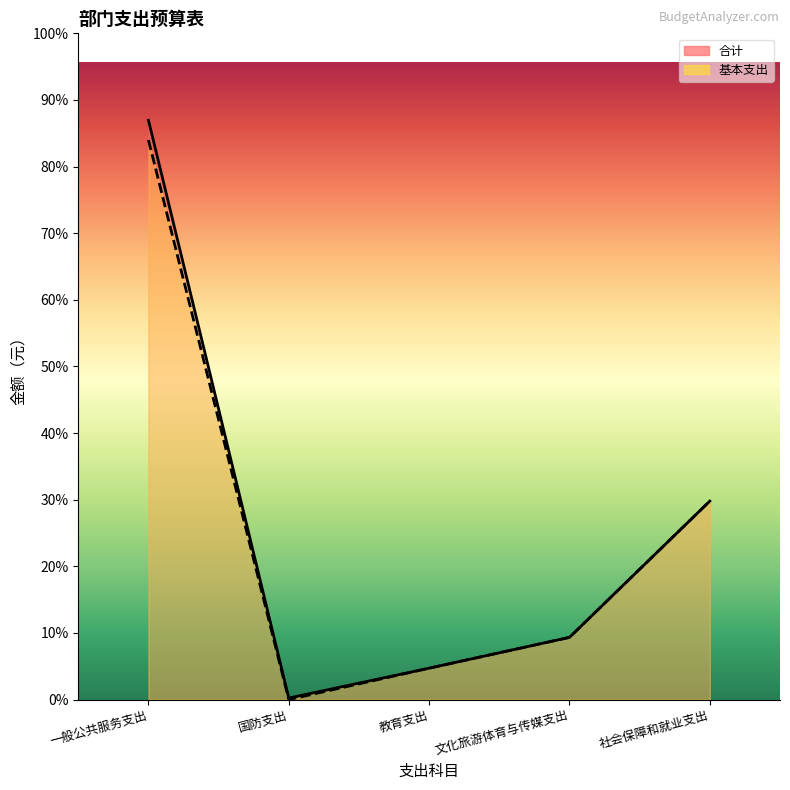

At which label does 基本支出 reach its peak?

一般公共服务支出